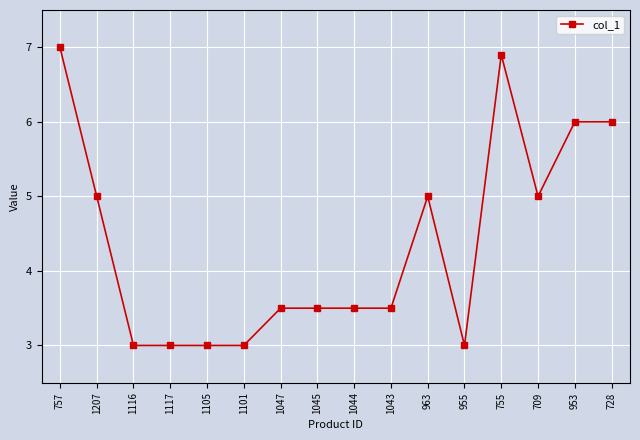

What is the sum of all values?

69.9